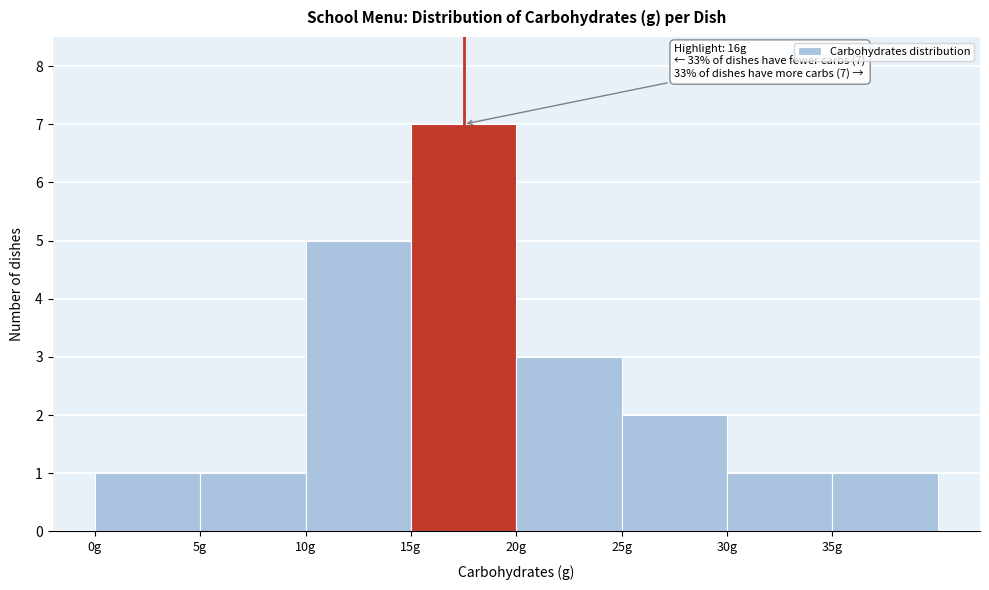

Which range on the x-axis has the tallest bar?

15 to 20